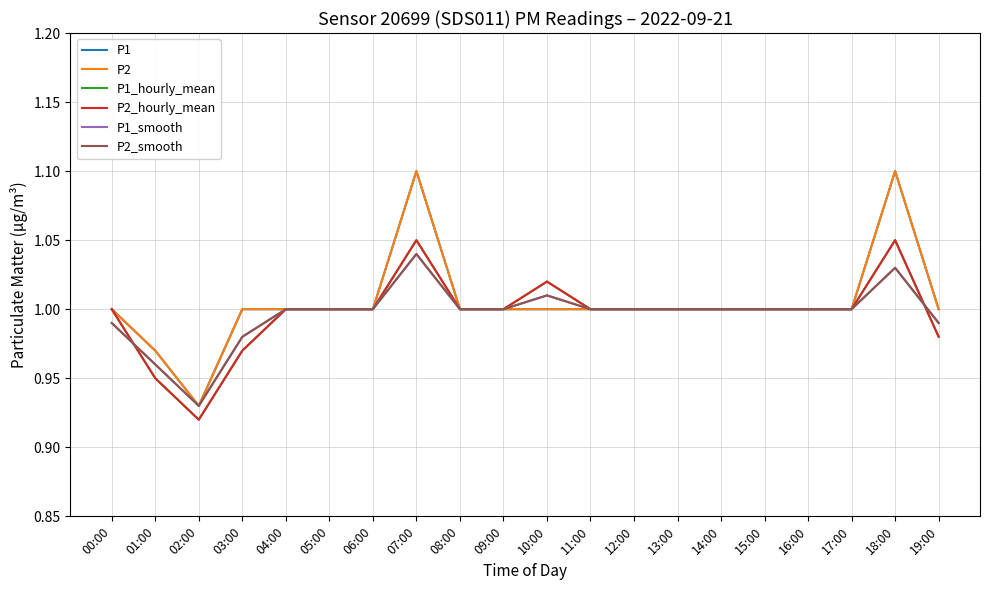

True or false: P1_hourly_mean and P2 cross at least once.

False